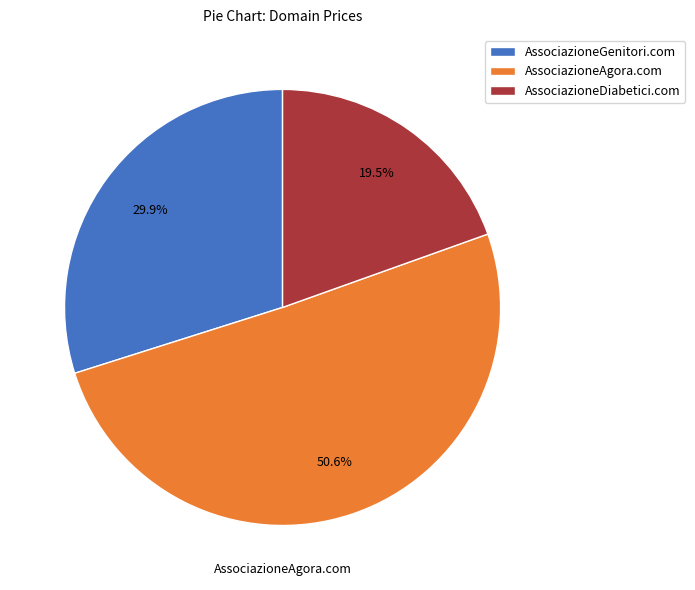

What portion of the pie excludes AssociazioneGenitori.com?

70.1%